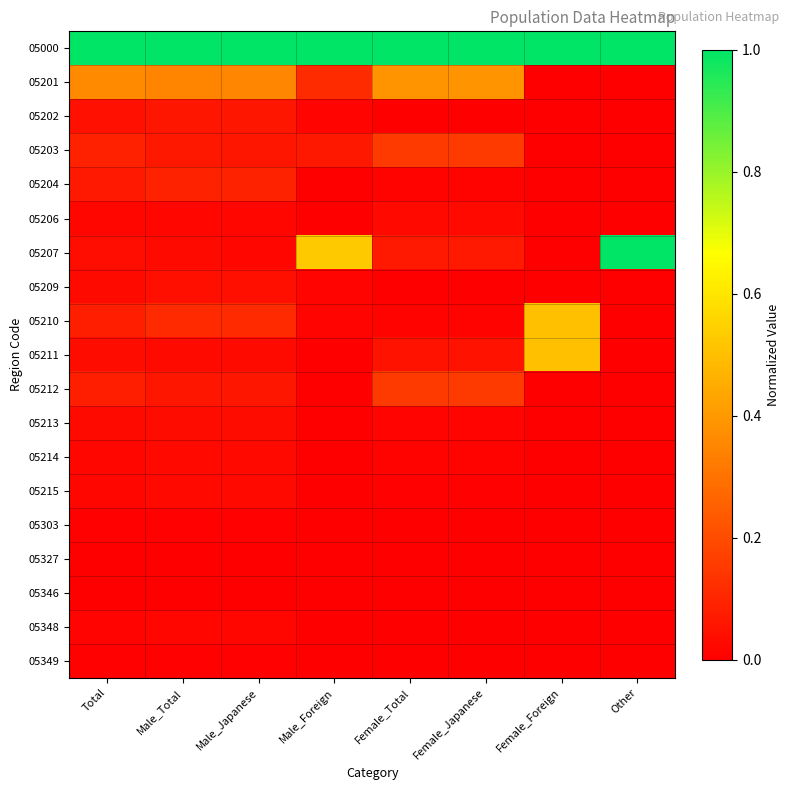

Which has a higher value, Total or Female_Japanese?

Total